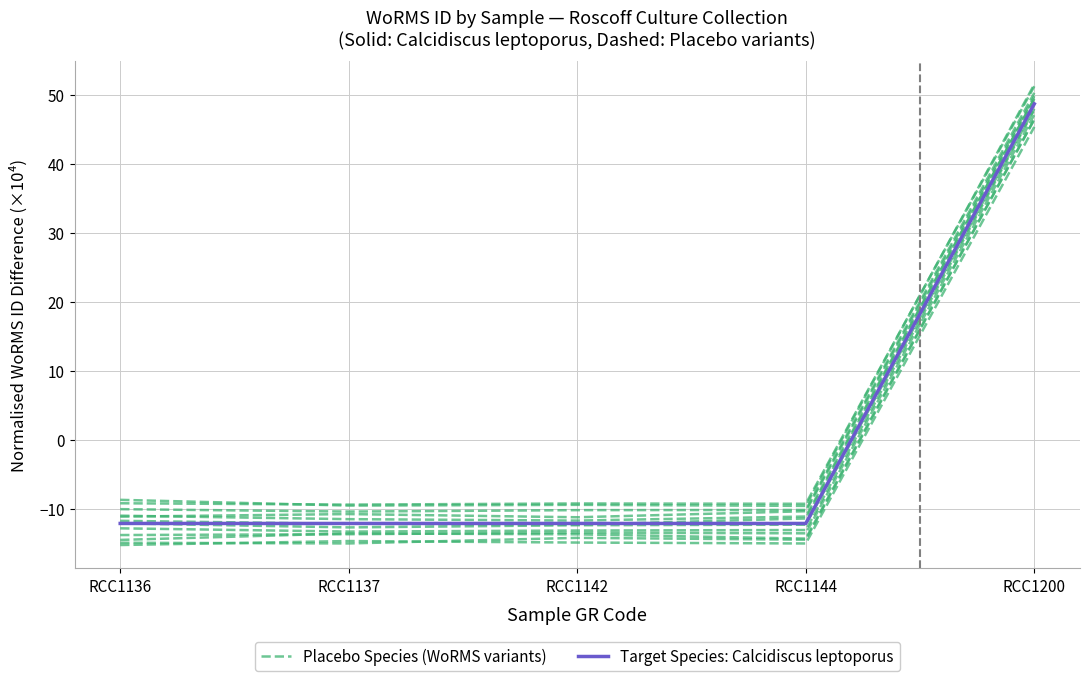

Reading left to right, list all the values displayed in this chart.

Placebo Species (WoRMS variants): -15.3	-14.7	-14.9	-15.1	45.3
Target Species: Calcidiscus leptoporus: -12.2	-12.2	-12.2	-12.2	48.6